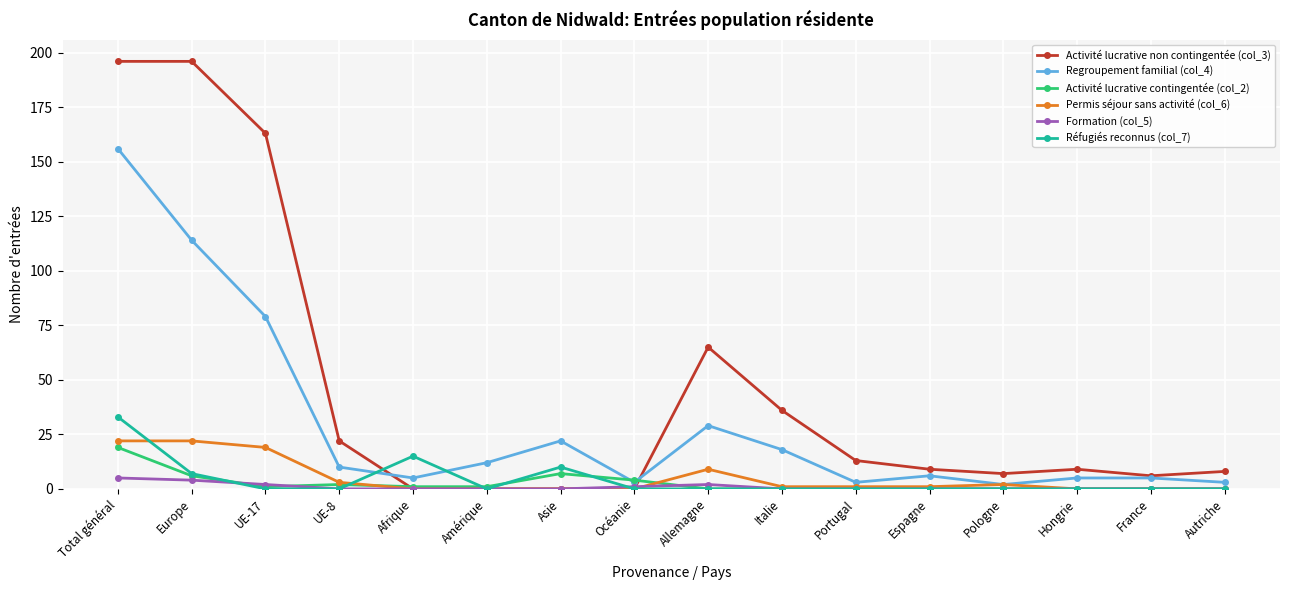

Which series ends up on top after the final intersection of Activité lucrative non contingentée (col_3) and Activité lucrative contingentée (col_2)?

Activité lucrative non contingentée (col_3)